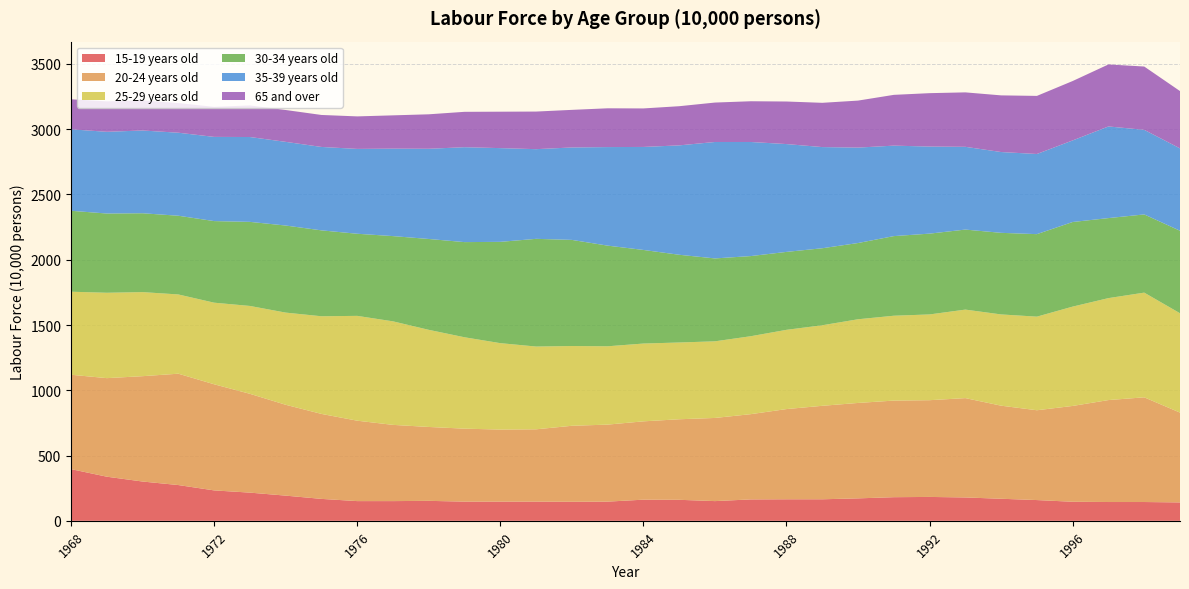

Reading left to right, transcribe all the data shown in this chart.

15-19 years old: 396	338	301	274	233	216	193	168	151	151	153	147	147	147	146	147	162	161	151	164	165	165	172	181	183	179	169	159	146	144	144	141
20-24 years old: 723	755	807	853	813	757	696	651	616	584	566	559	552	554	582	590	600	617	637	653	691	716	731	740	741	761	713	688	734	781	802	688
25-29 years old: 636	654	644	607	625	673	706	748	803	793	744	700	662	634	611	600	596	588	587	597	607	617	641	650	657	678	699	717	761	781	802	761
30-34 years old: 620	607	604	603	625	644	667	658	629	653	696	729	776	825	813	771	717	672	635	614	597	590	584	610	619	613	625	632	648	613	599	632
35-39 years old: 624	626	634	636	645	650	641	639	650	670	691	727	718	687	708	755	789	838	892	874	826	775	731	693	667	634	619	614	625	702	648	631
65 and over: 230	233	231	227	230	242	244	245	249	255	264	271	279	288	288	297	295	300	302	312	326	339	360	389	409	417	434	445	455	475	485	439